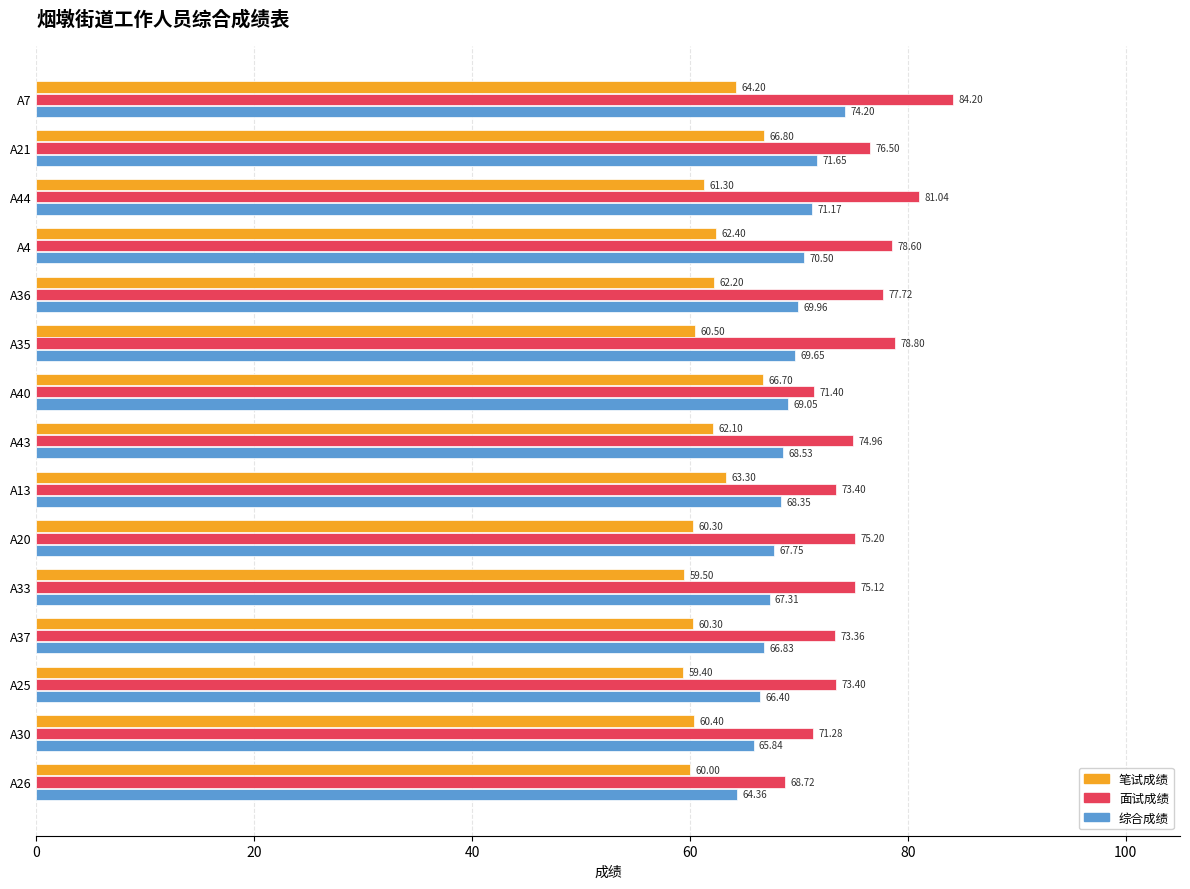

What is the total value across all series at A25?

199.2